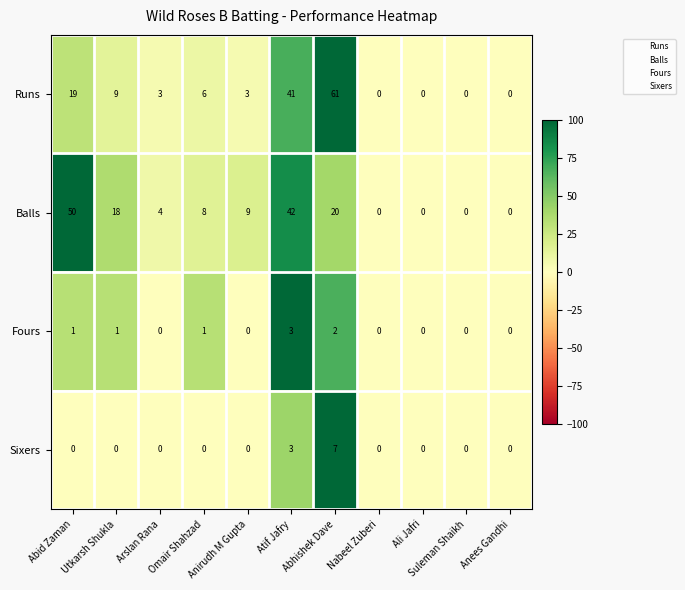

At how many categories does at least one series exceed 22?

3